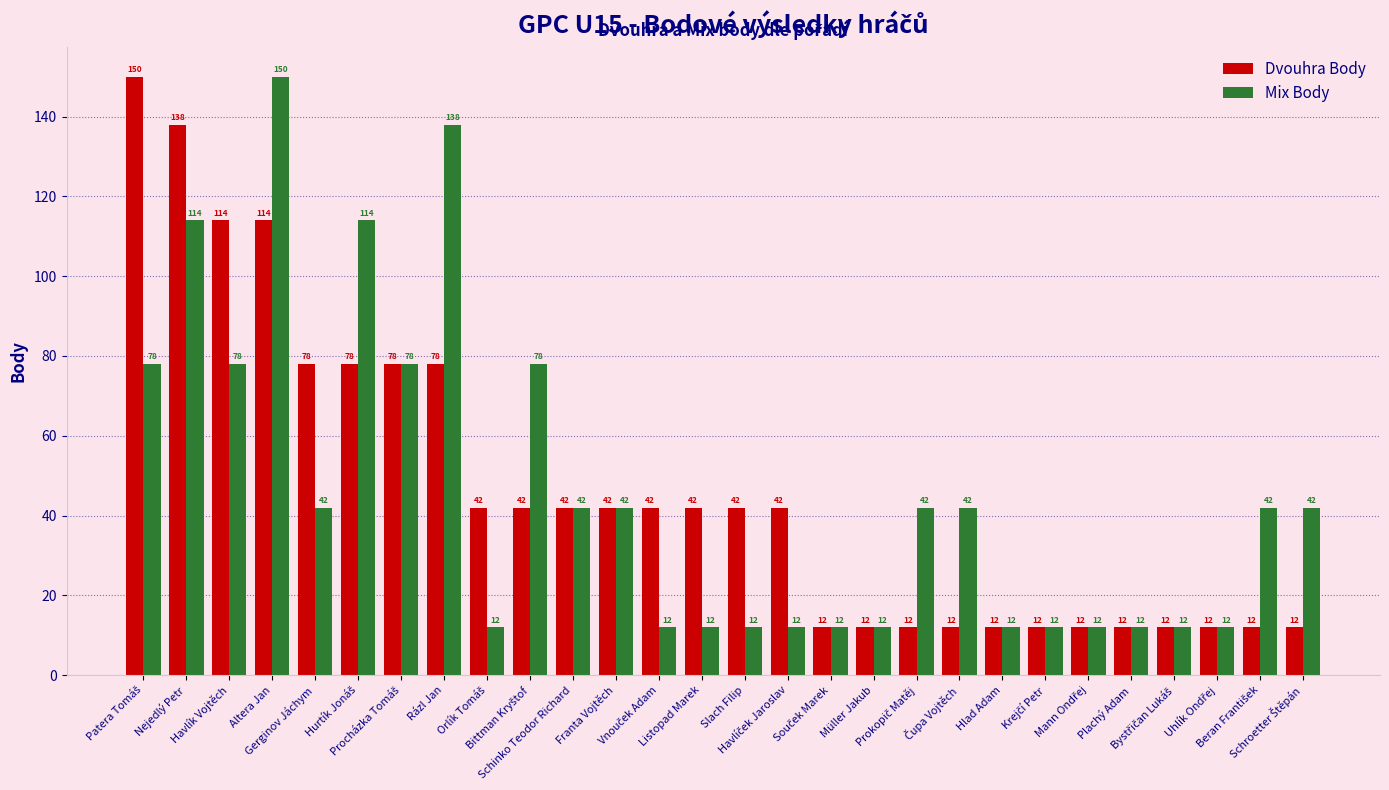

At how many categories does at least one series exceed 110?

6